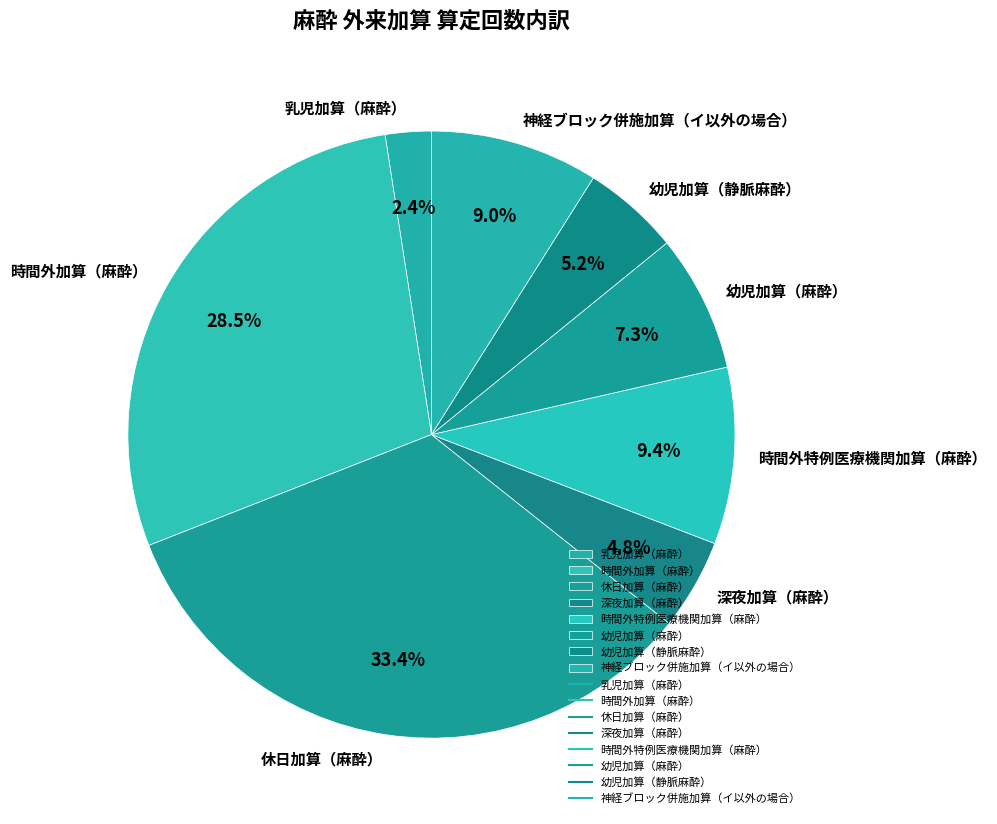

To the nearest percent, what portion does 幼児加算（静脈麻酔） represent?

5%